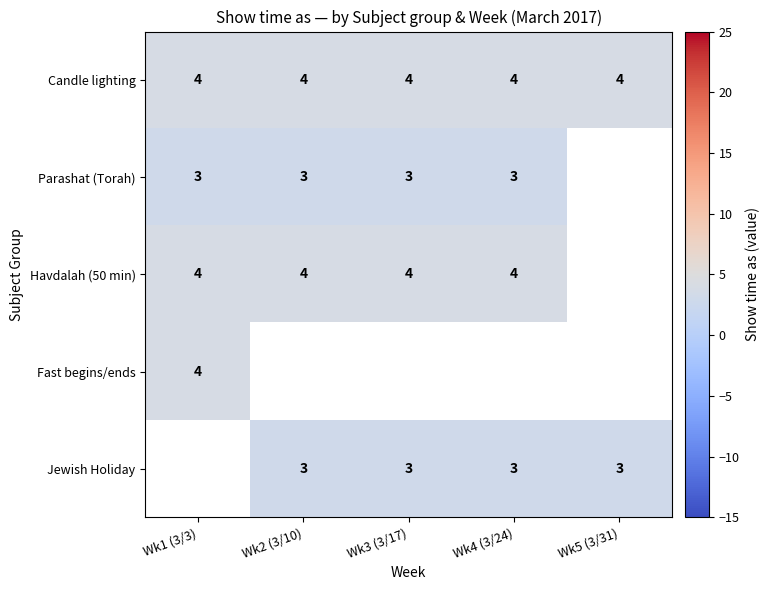

True or false: Havdalah (50 min) has a value of 4 at Wk2 (3/10).

True